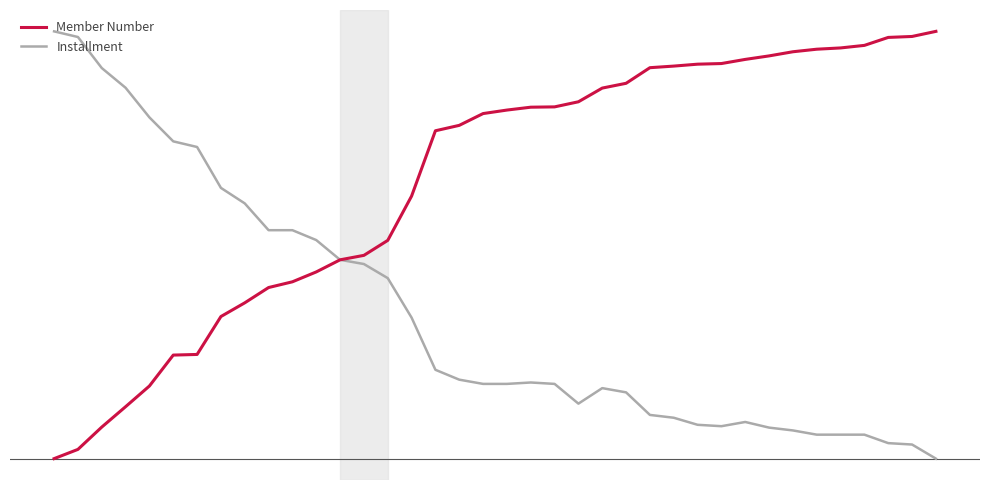

How many times do Installment and Member Number cross each other?

1